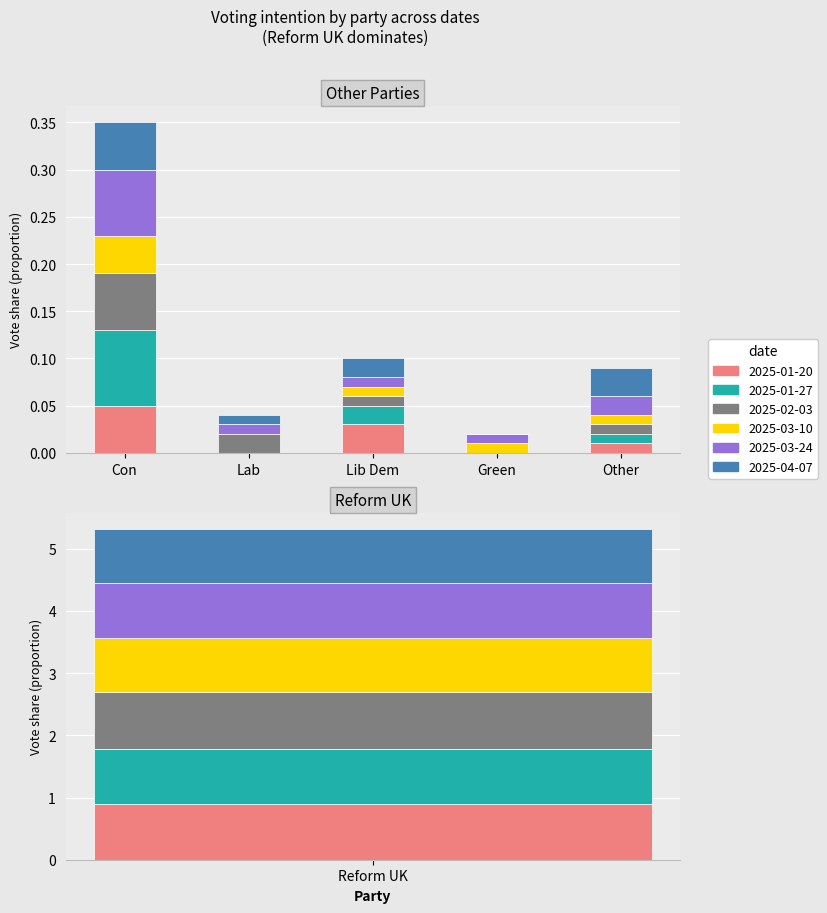

At how many categories does at least one series exceed 0?

6